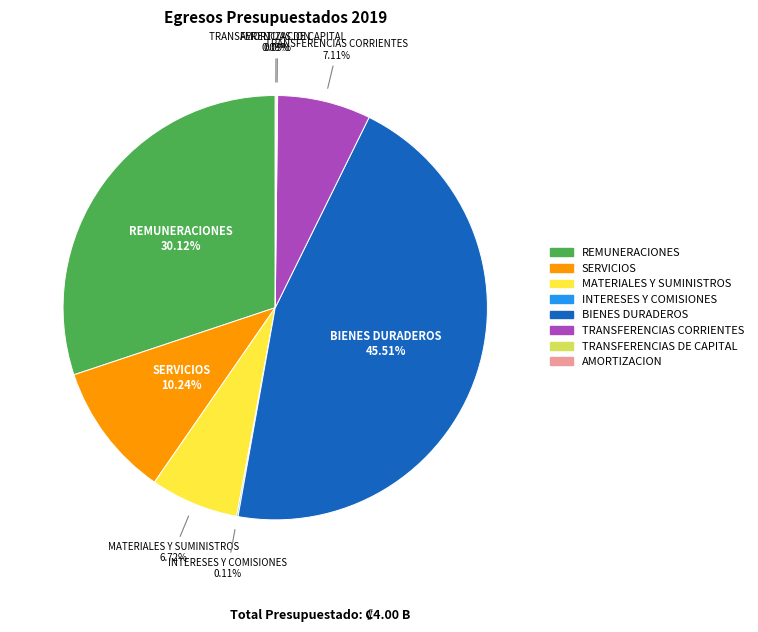

What is the largest slice in the pie chart?

BIENES DURADEROS